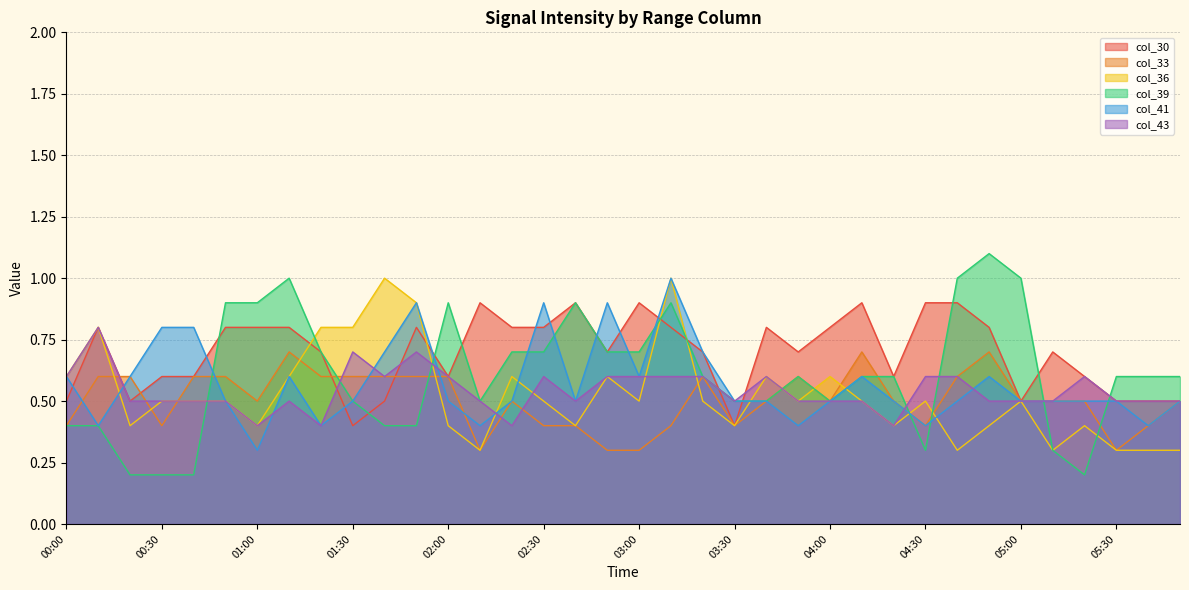

What is the label of the 13th point from the left?

02:00